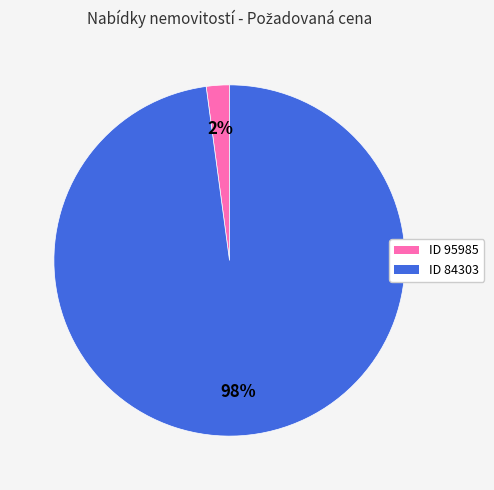

Which slice represents more than half of the pie?

ID 84303